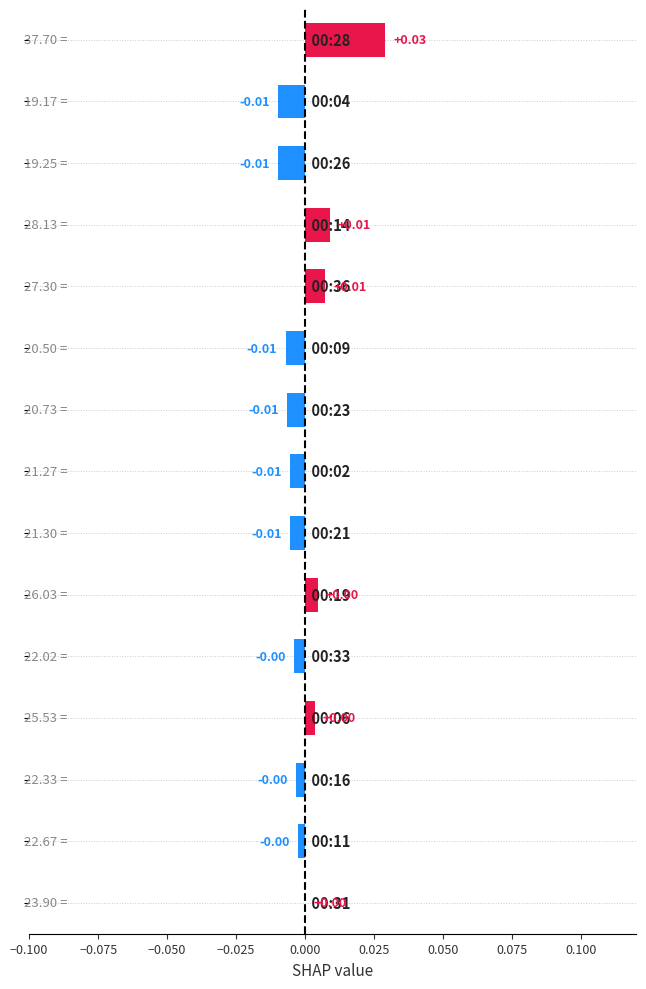

How many values are above zero?

6